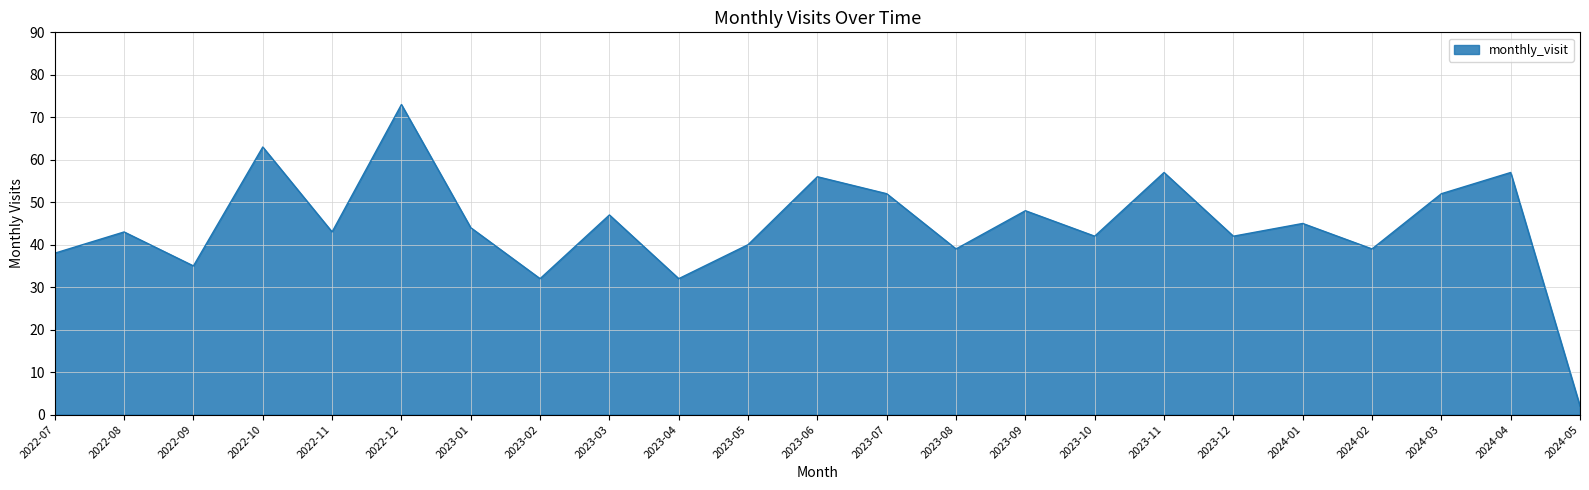

True or false: the data shows 12 at 2023-04.

False